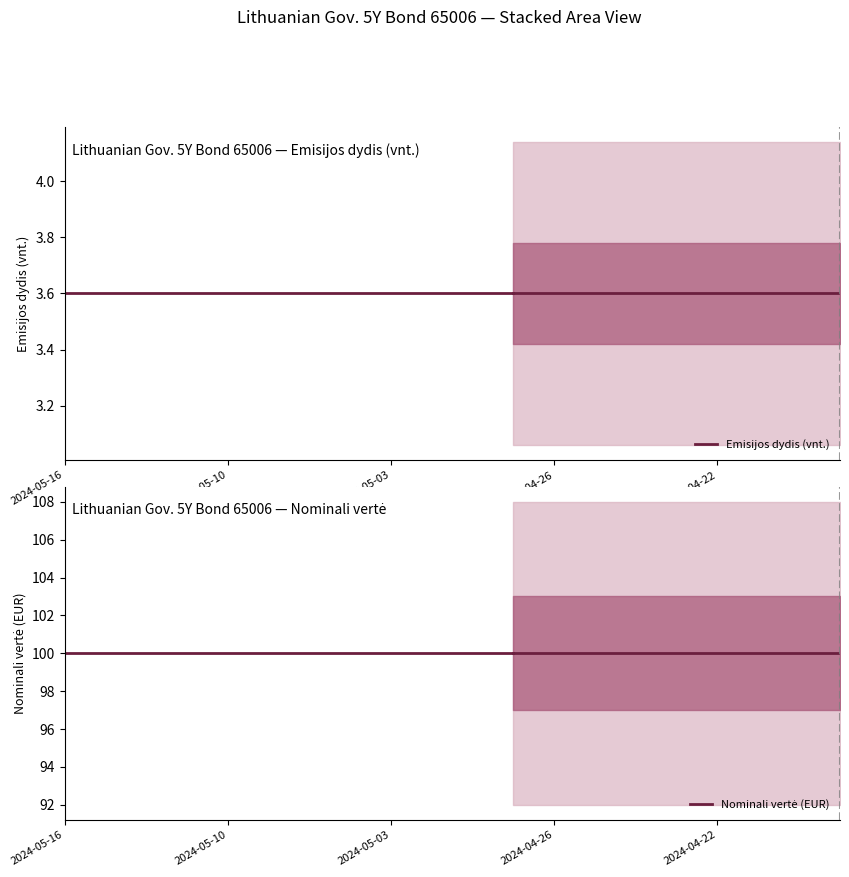

What is the sum of the Nominali vertė (EUR) values at 2024-05-10 and 2024-05-03?

200.0